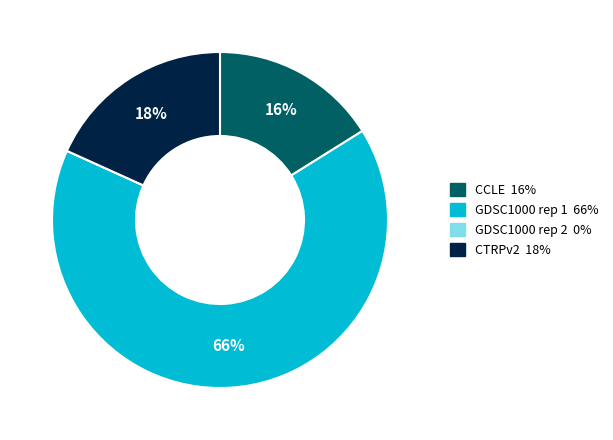

To the nearest percent, what is the combined percentage of GDSC1000 rep 1 66% and CCLE 16%?

82%